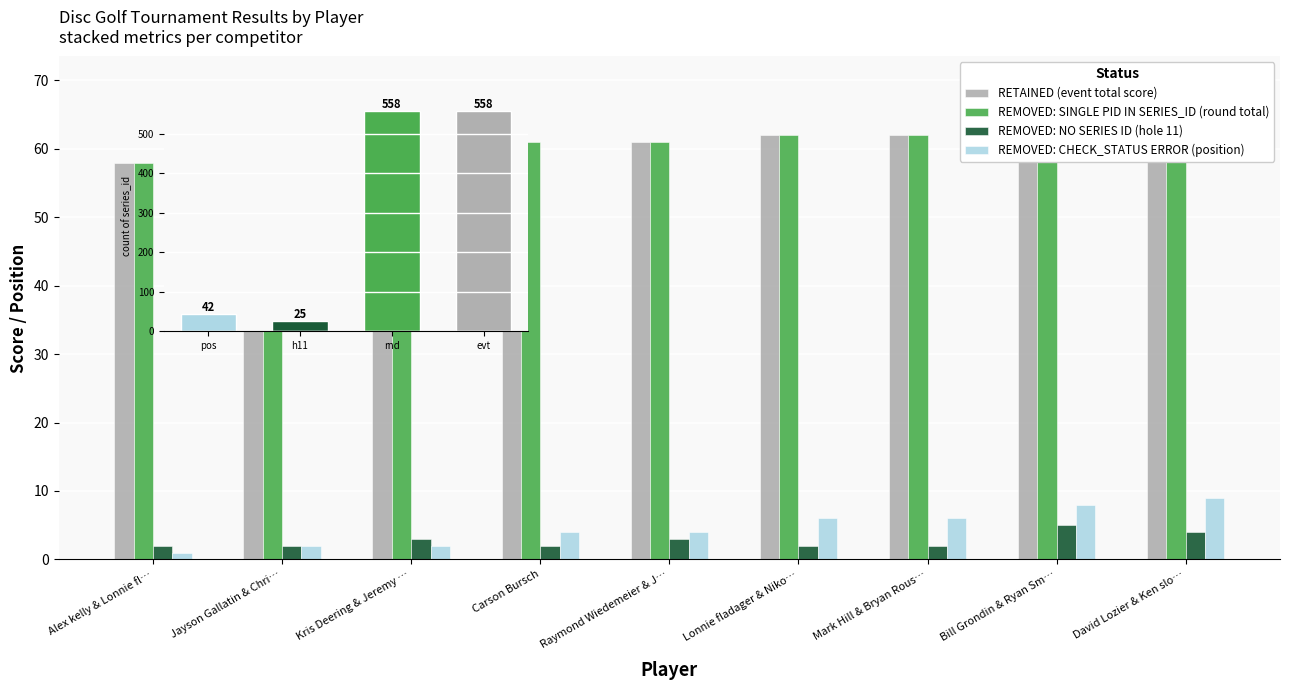

What is the value of the REMOVED: NO SERIES ID (hole 11) bar at the 3rd from the left?

3